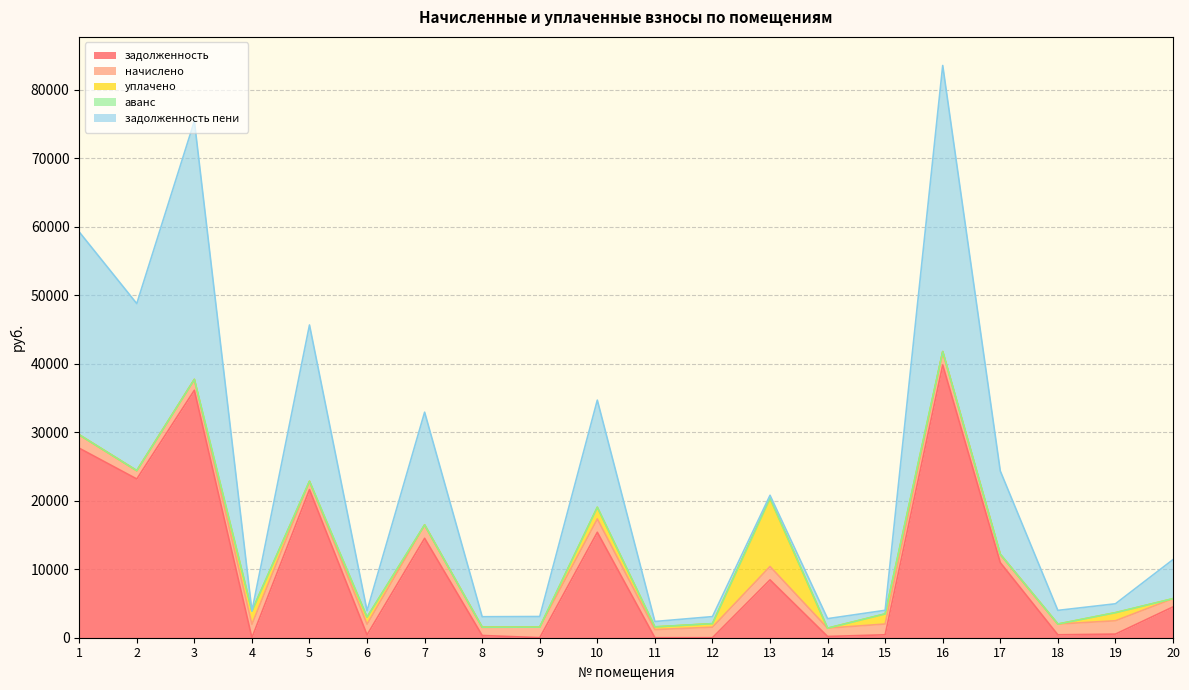

What is the maximum value for задолженность?

39810.0